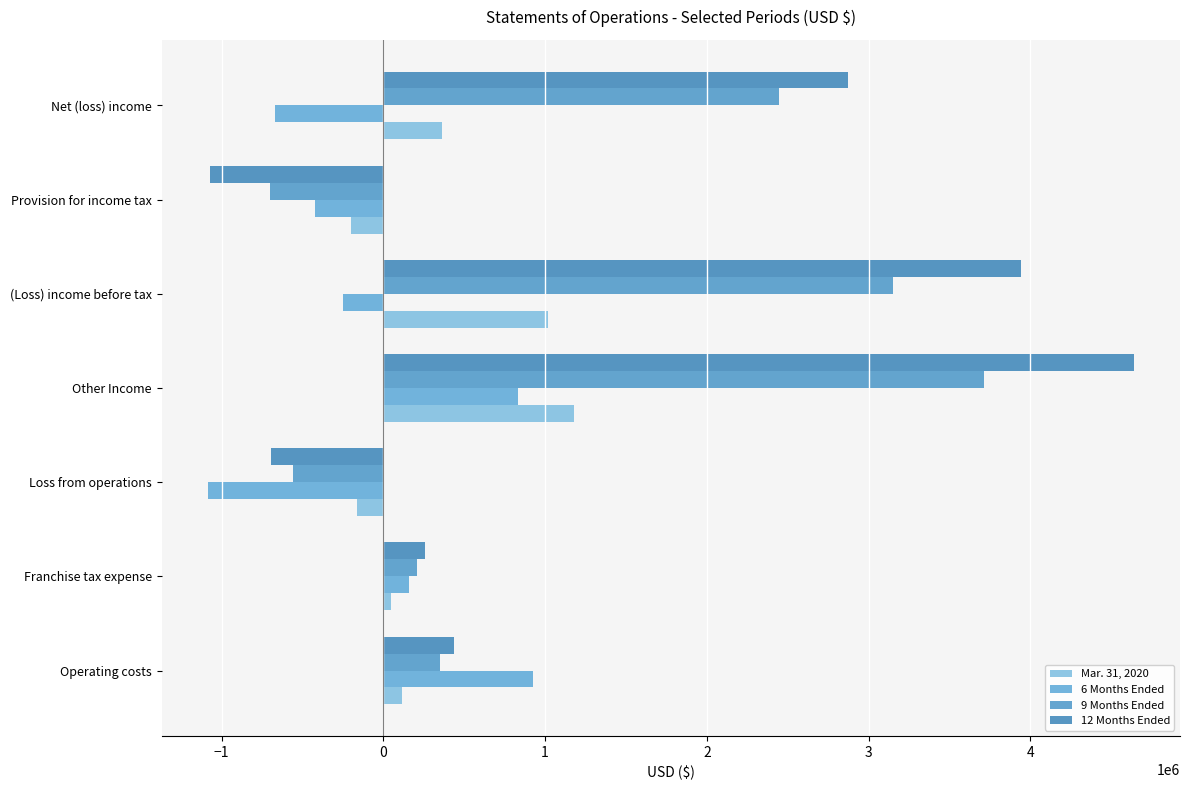

Count the number of categories in the chart.

7